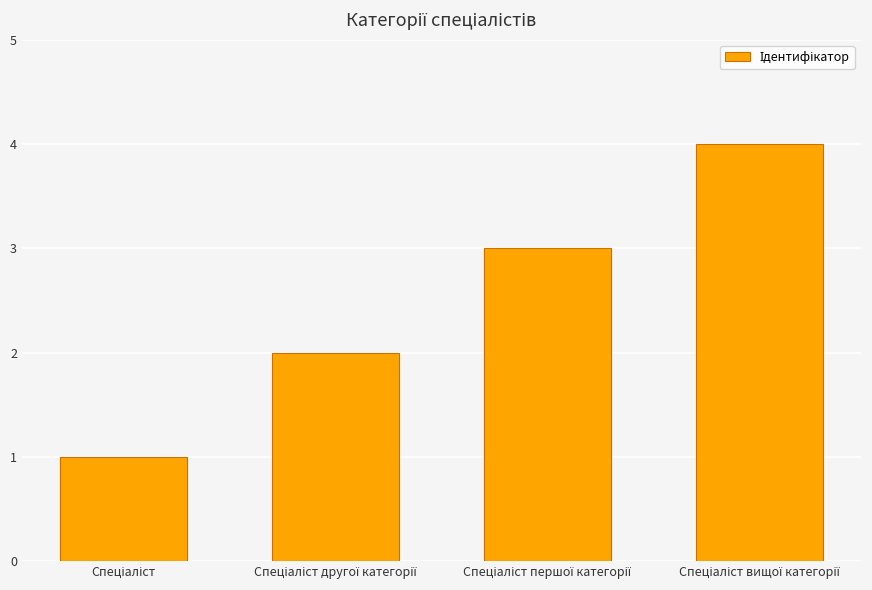

What is the smallest value displayed?

1